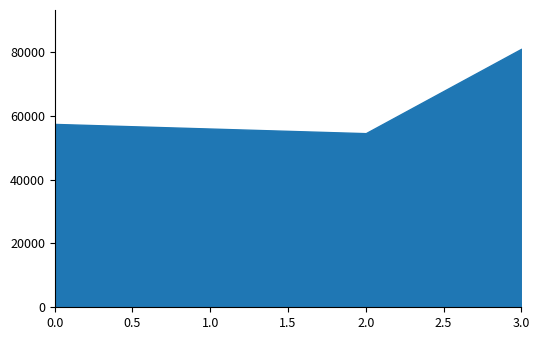

What is the greatest value displayed?

81006